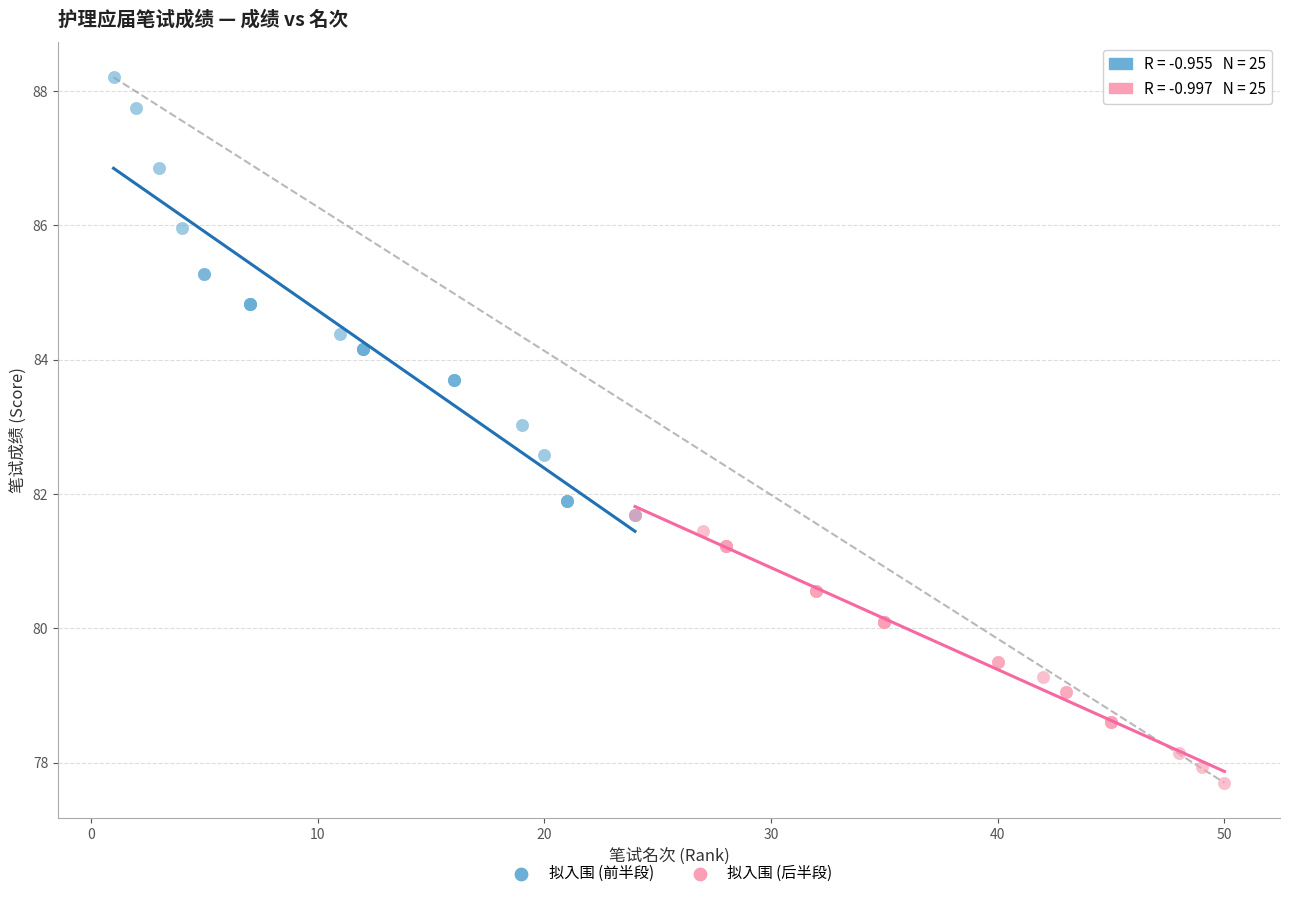

What are all the series names shown in the legend?

拟入围 (前半段), 拟入围 (后半段)